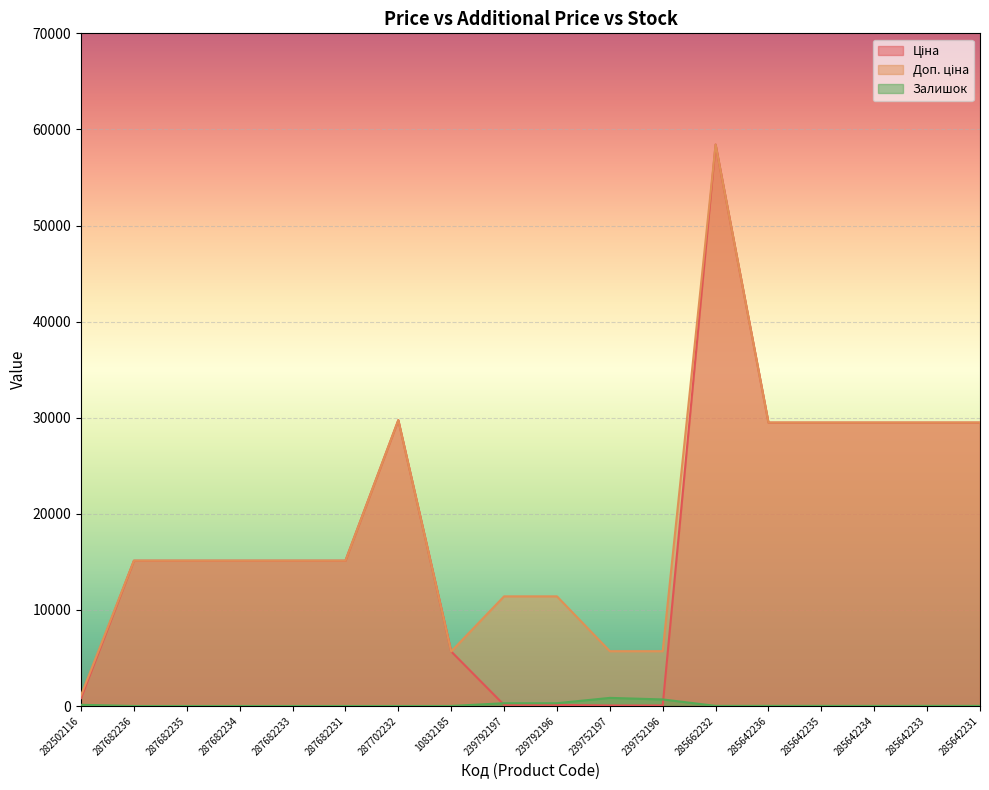

What is the sum of the Ціна values at 282502116 and 239792196?

932.6